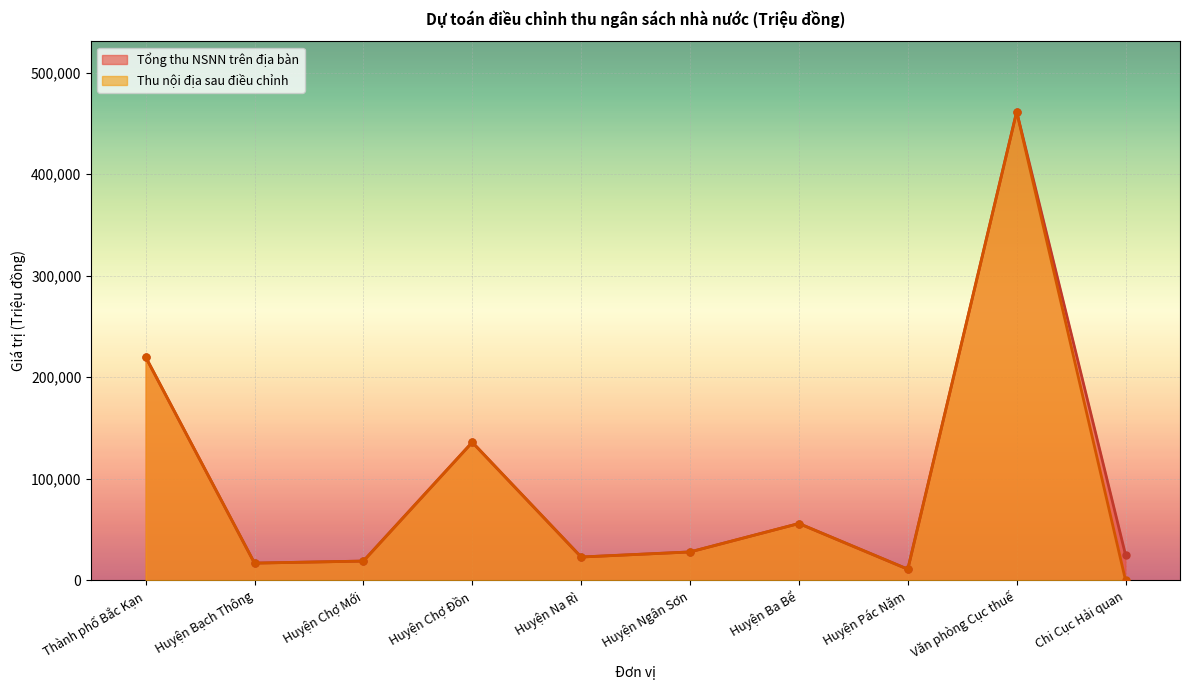

True or false: Tổng thu NSNN trên địa bàn and Thu nội địa sau điều chỉnh cross at least once.

False